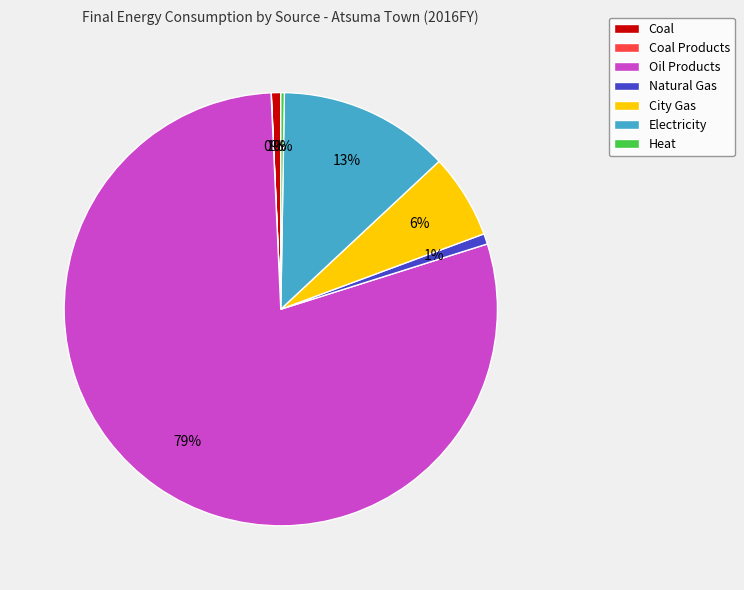

The Oil Products slice represents 88% of the pie. True or false?

False